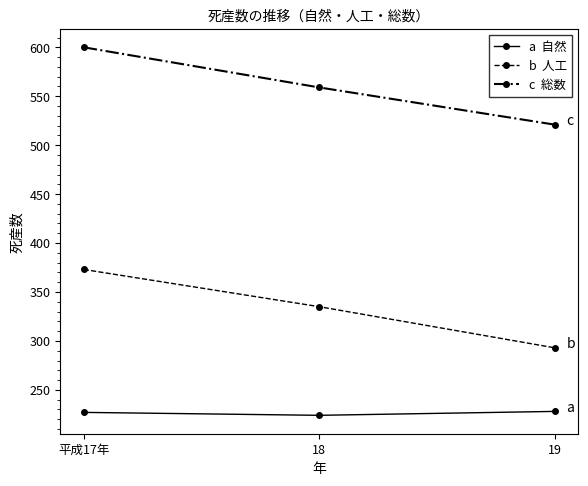

What is the spread (max minus min) of values at 18?

335